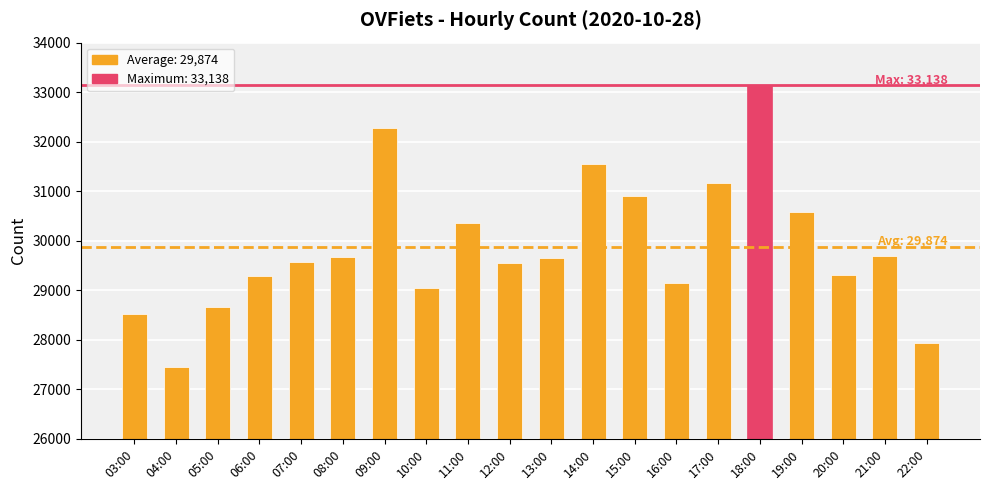

What is the label of the 12th bar from the left?

14:00